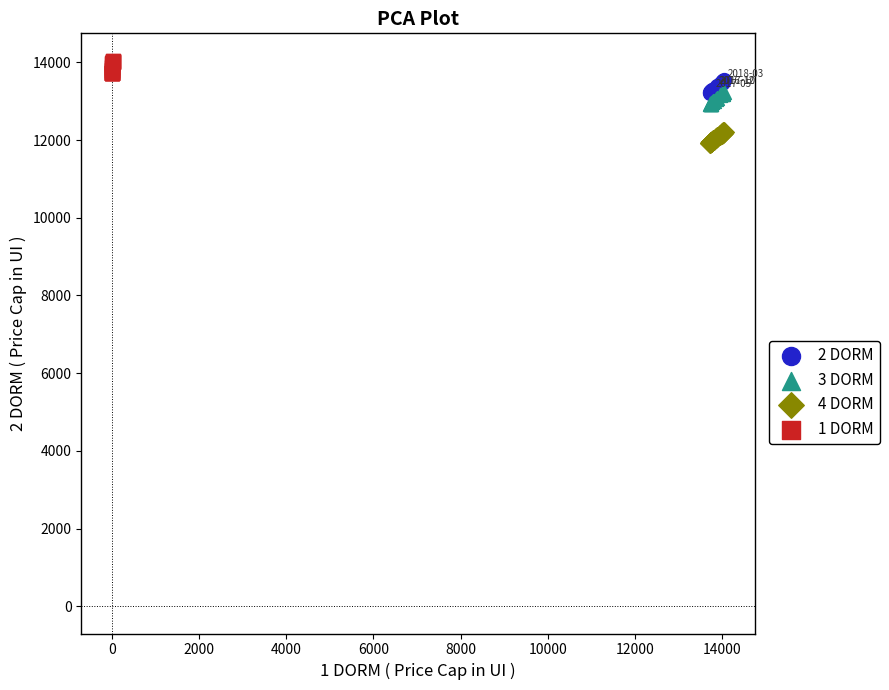

Which series contains the lowest Y value?

4 DORM